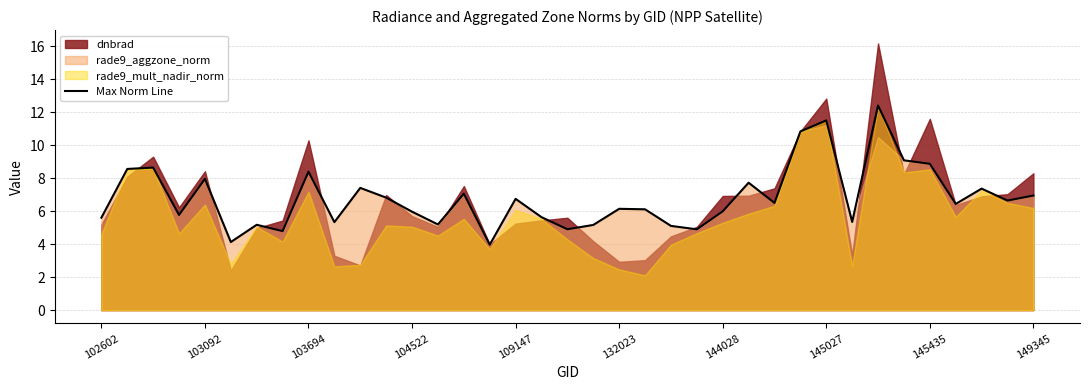

Reading left to right, list all the values displayed in this chart.

5.6	8.6	8.7	5.8	8.0	4.1	5.2	4.8	8.4	5.3	7.4	6.8	6.0	5.2	7.1	4.0	6.8	5.6	4.9	5.2	6.1	6.1	5.1	4.9	6.0	7.7	6.5	10.8	11.5	5.4	12.4	9.1	8.9	6.4	7.4	6.6	7.0